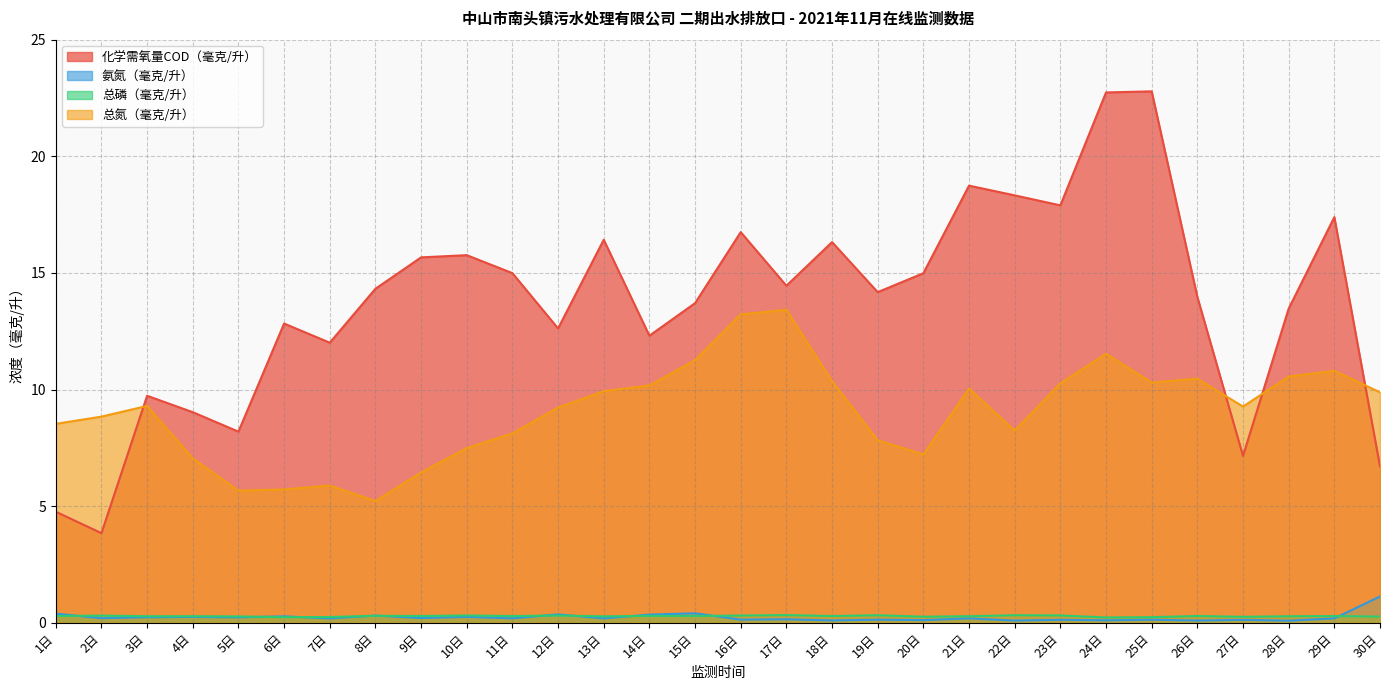

What position from the left is 21日?

21